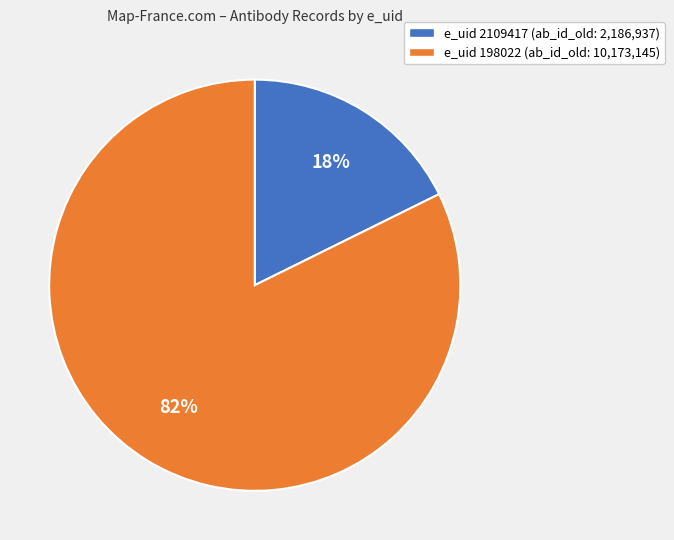

Is there a majority slice in this chart?

Yes